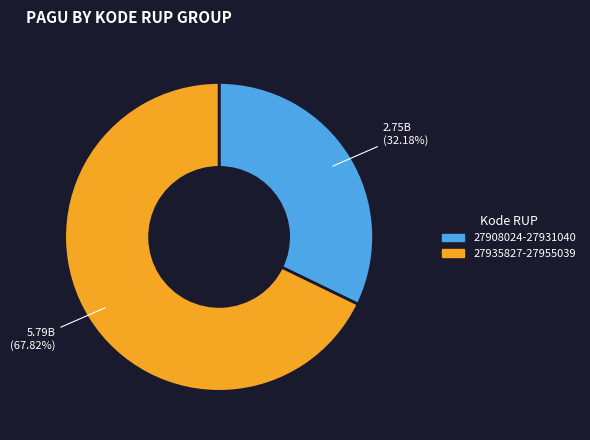

Is there any slice that represents more than half of the pie?

Yes